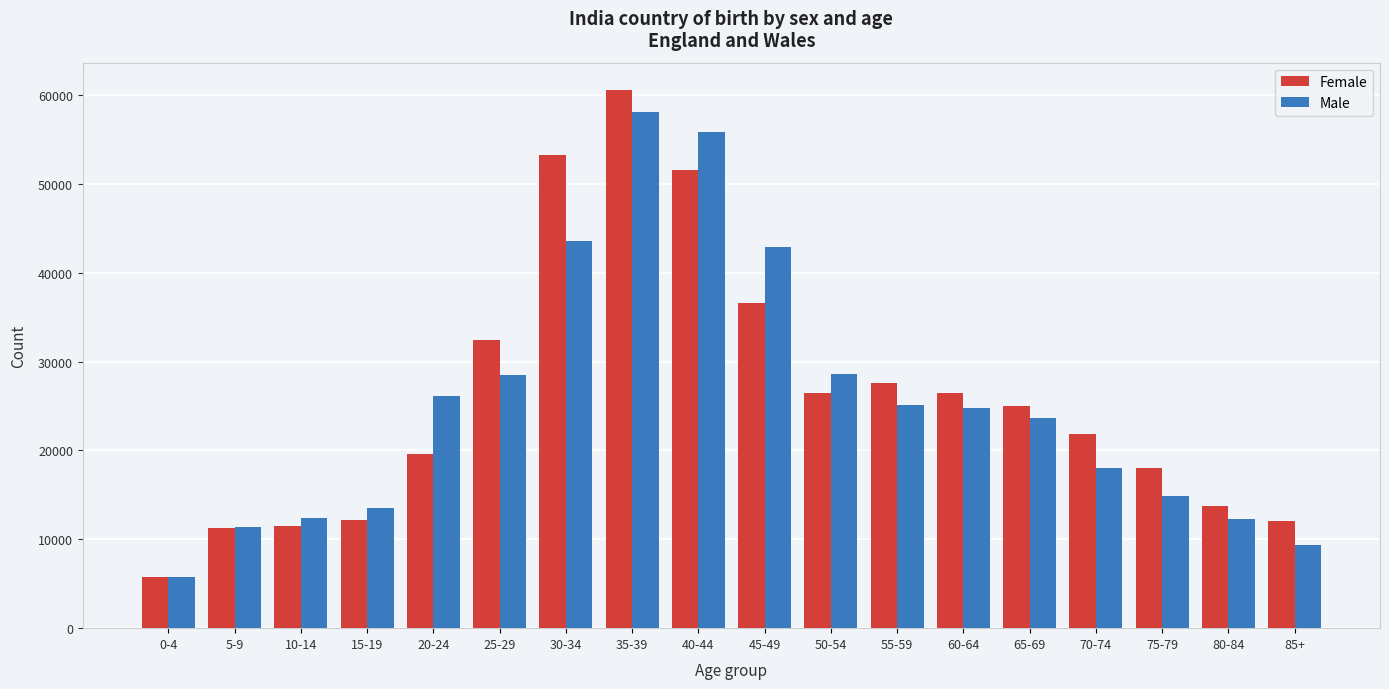

Is the value of Female at 65-69 greater than the value of Male at 25-29?

No